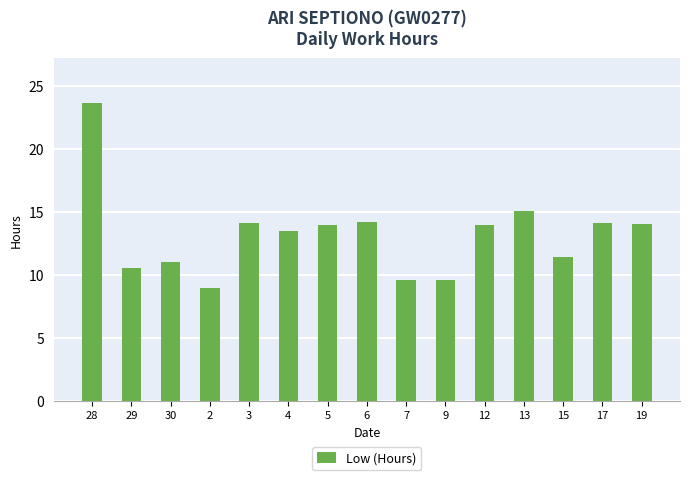

What is the value of the 13th bar from the left?

11.4